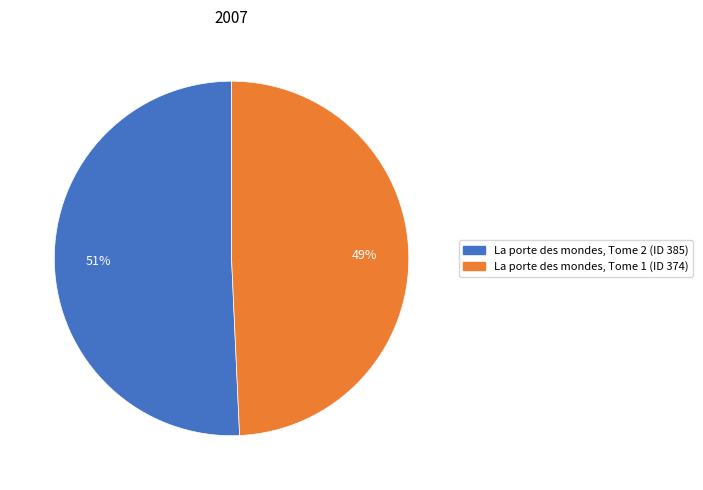

What percentage is the La porte des mondes, Tome 1 (ID 374) slice, to the nearest percent?

49%